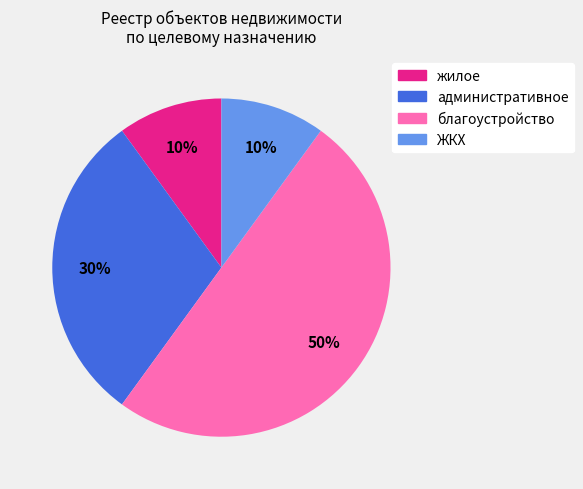

Which category has the biggest portion of the pie?

благоустройство